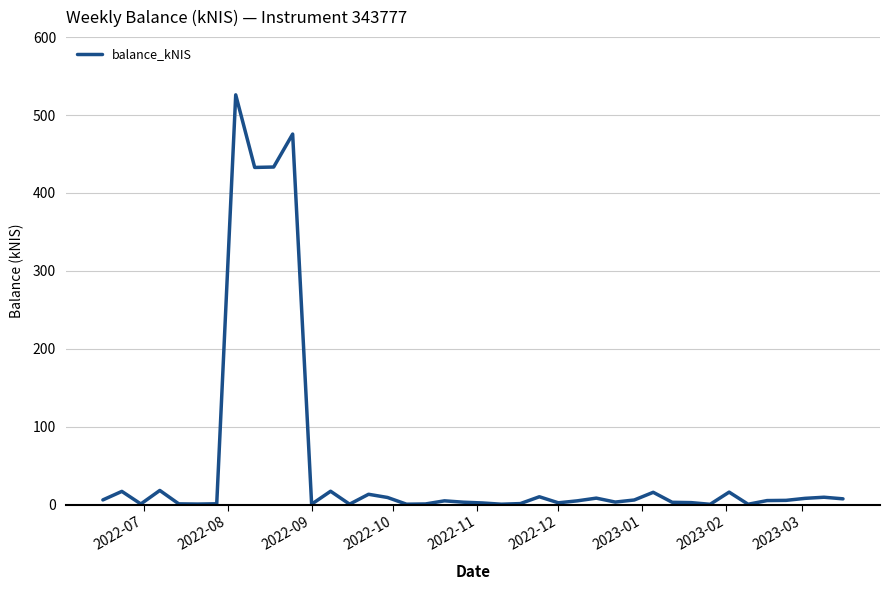

What is the smallest value displayed?

0.5